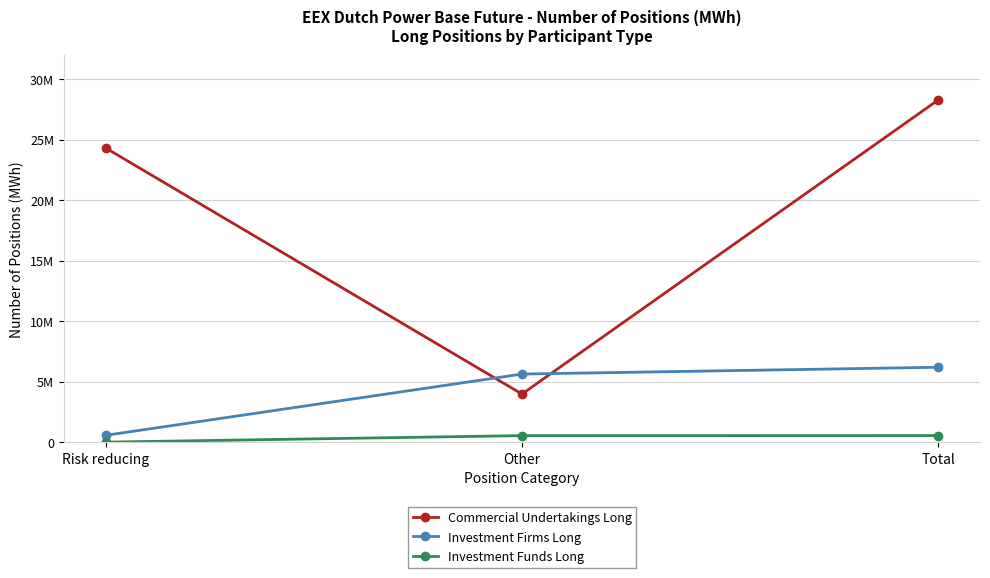

Does the chart have visible grid lines?

Yes